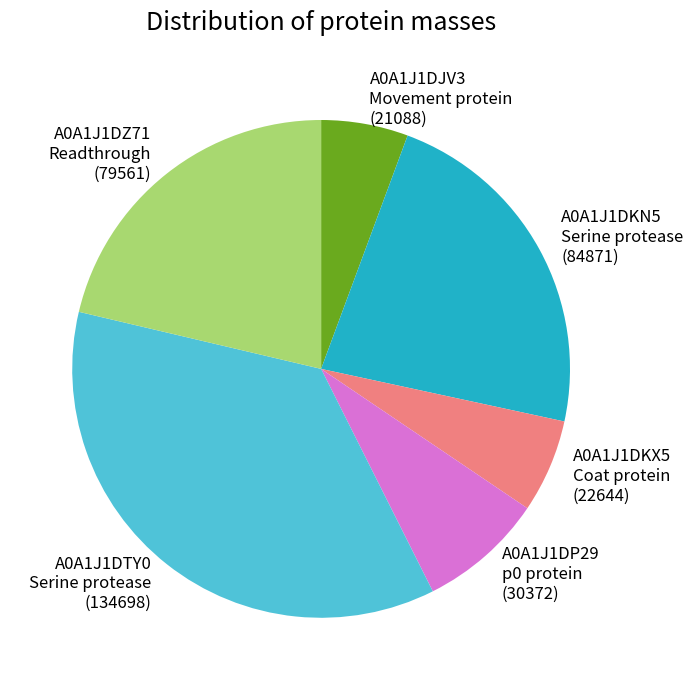

Which slice is the largest?

A0A1J1DTY0 Serine protease